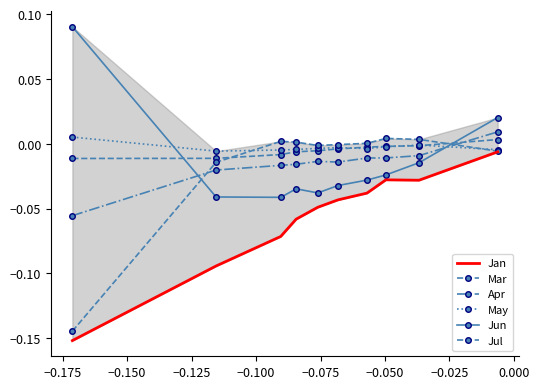

Reading left to right, transcribe all the data shown in this chart.

Jan: -0.2	-0.1	-0.1	-0.1	-0.0	-0.0	-0.0	-0.0	-0.0	-0.0
Mar: -0.0	-0.0	-0.0	-0.0	-0.0	-0.0	-0.0	-0.0	-0.0	0.0
Apr: -0.1	-0.0	-0.0	-0.0	-0.0	-0.0	-0.0	-0.0	-0.0	0.0
May: 0.0	-0.0	-0.0	-0.0	-0.0	-0.0	-0.0	-0.0	-0.0	-0.0
Jun: 0.1	-0.0	-0.0	-0.0	-0.0	-0.0	-0.0	-0.0	-0.0	0.0
Jul: -0.1	-0.0	0.0	0.0	-0.0	-0.0	0.0	0.0	0.0	-0.0